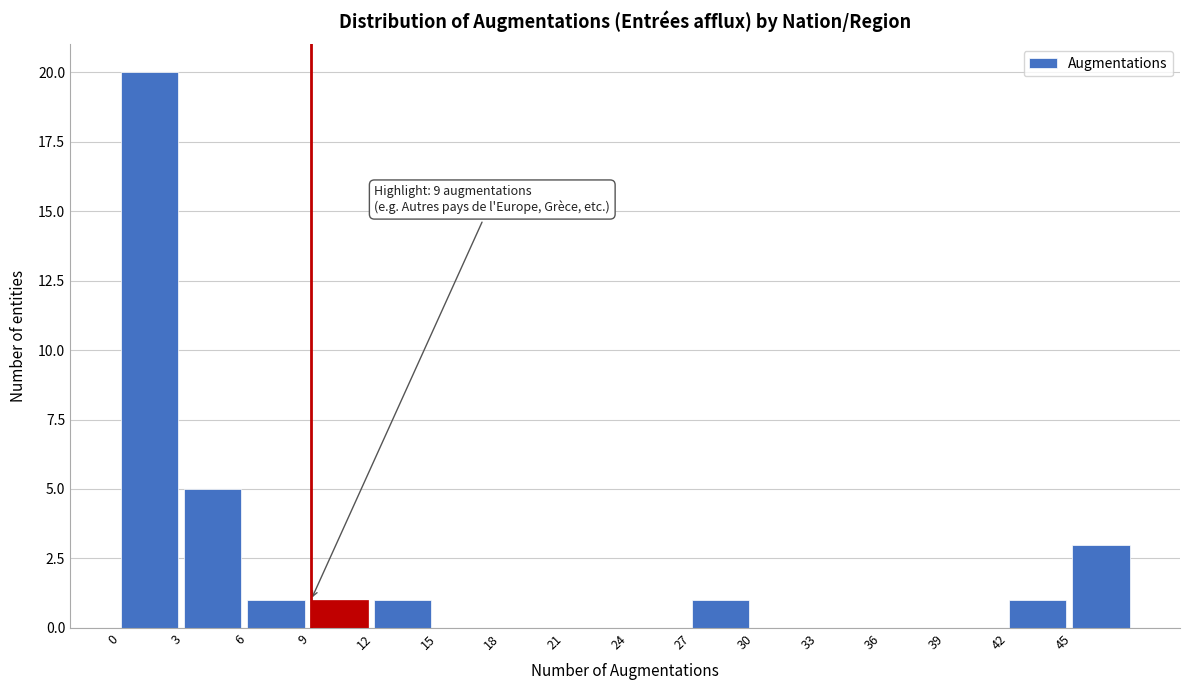

Which range on the x-axis has the tallest bar?

0 to 3